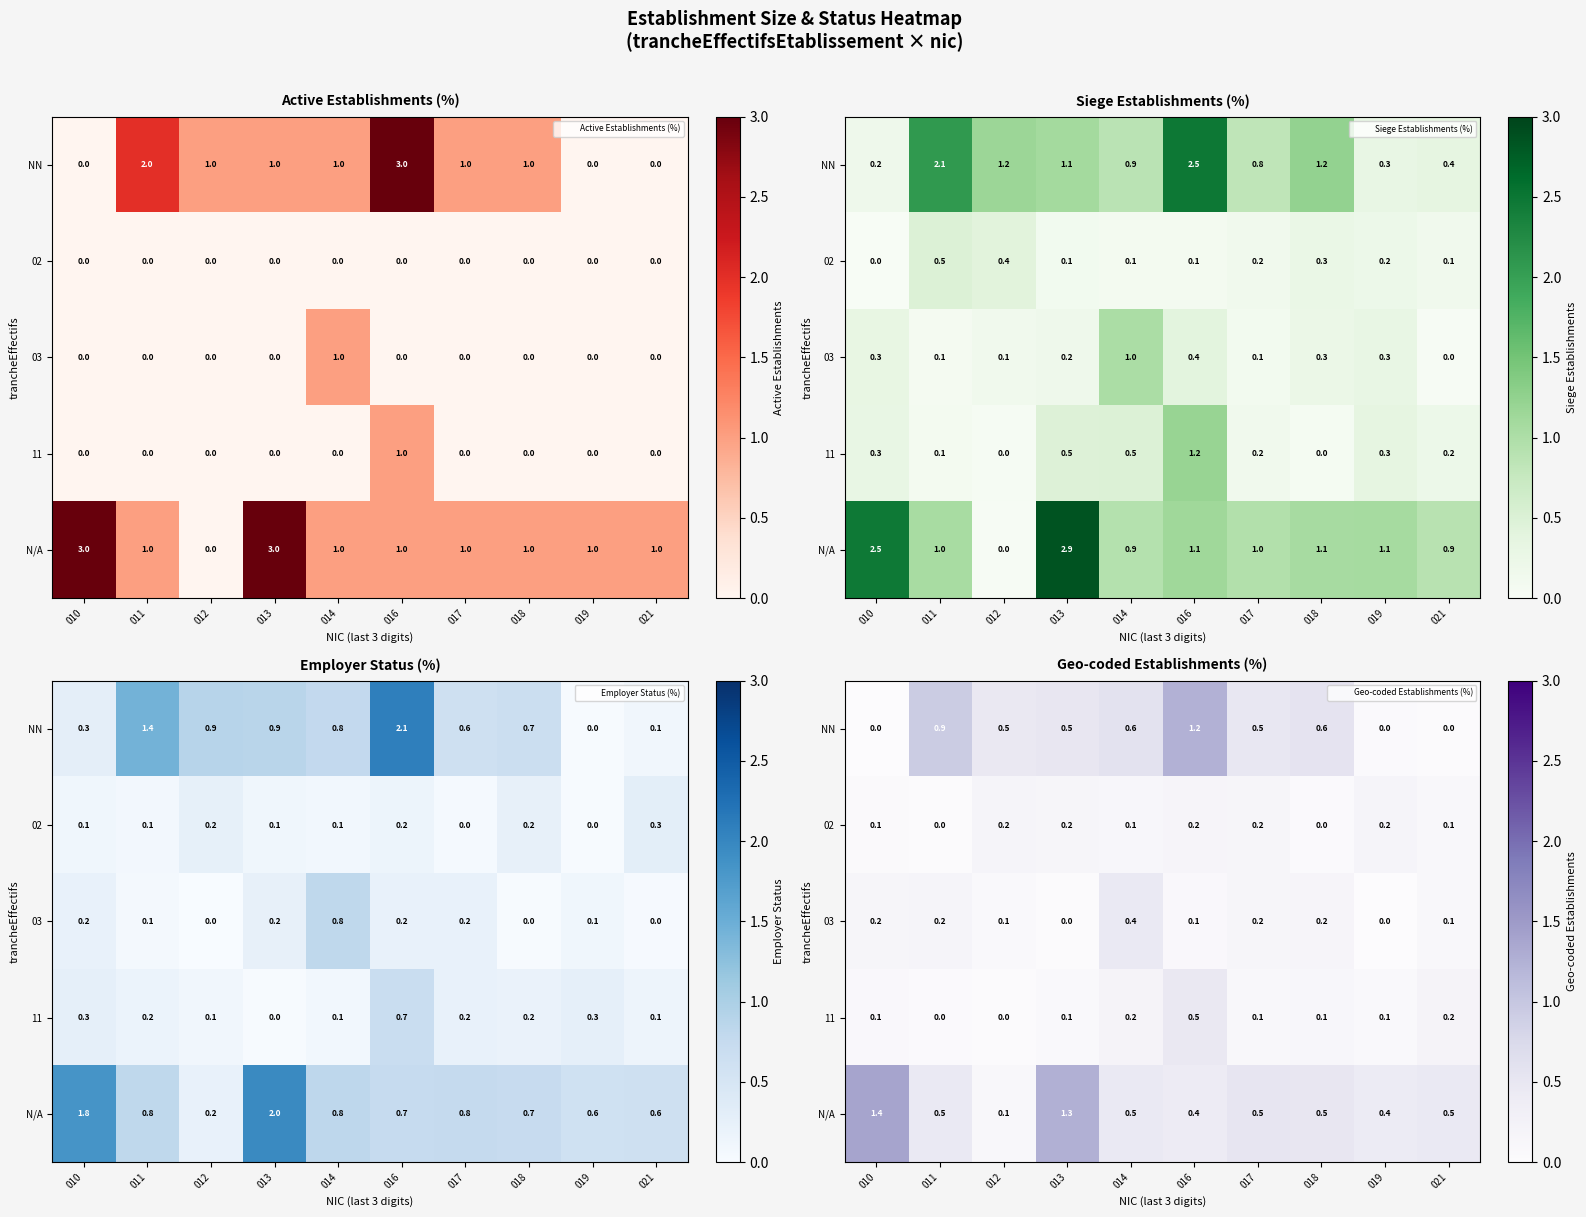

How many data points does each series have?

10